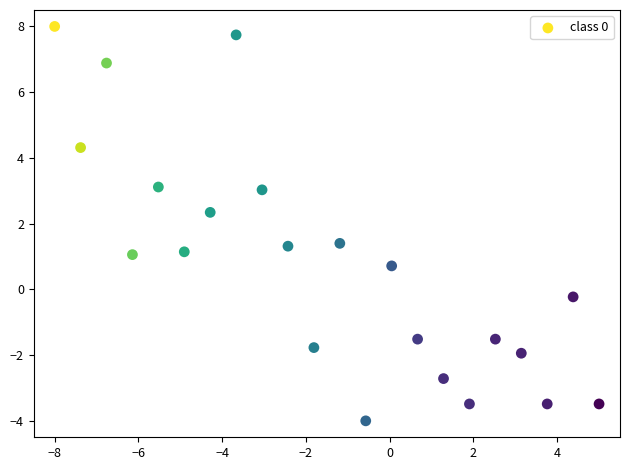

What Y value in the scatter plot is closest to 2?

2.3